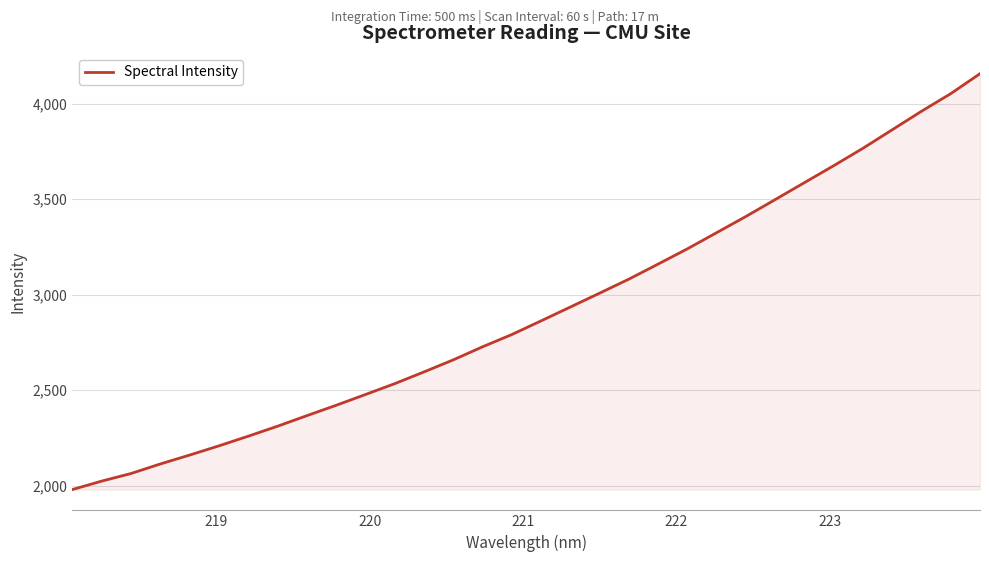

What is the greatest value displayed?

4157.0